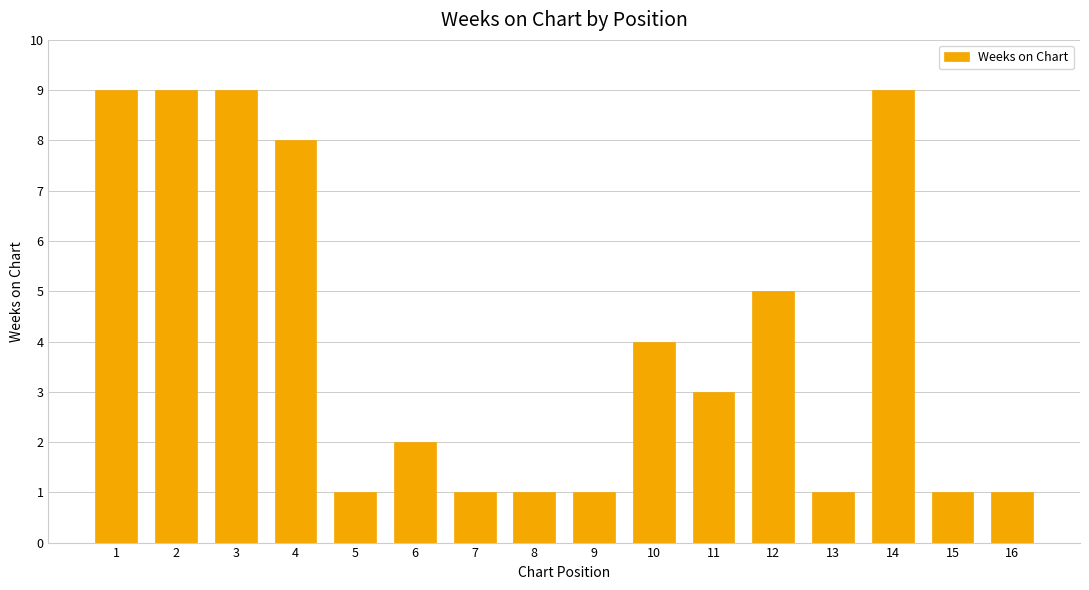

Which has a higher value, 13 or 12?

12